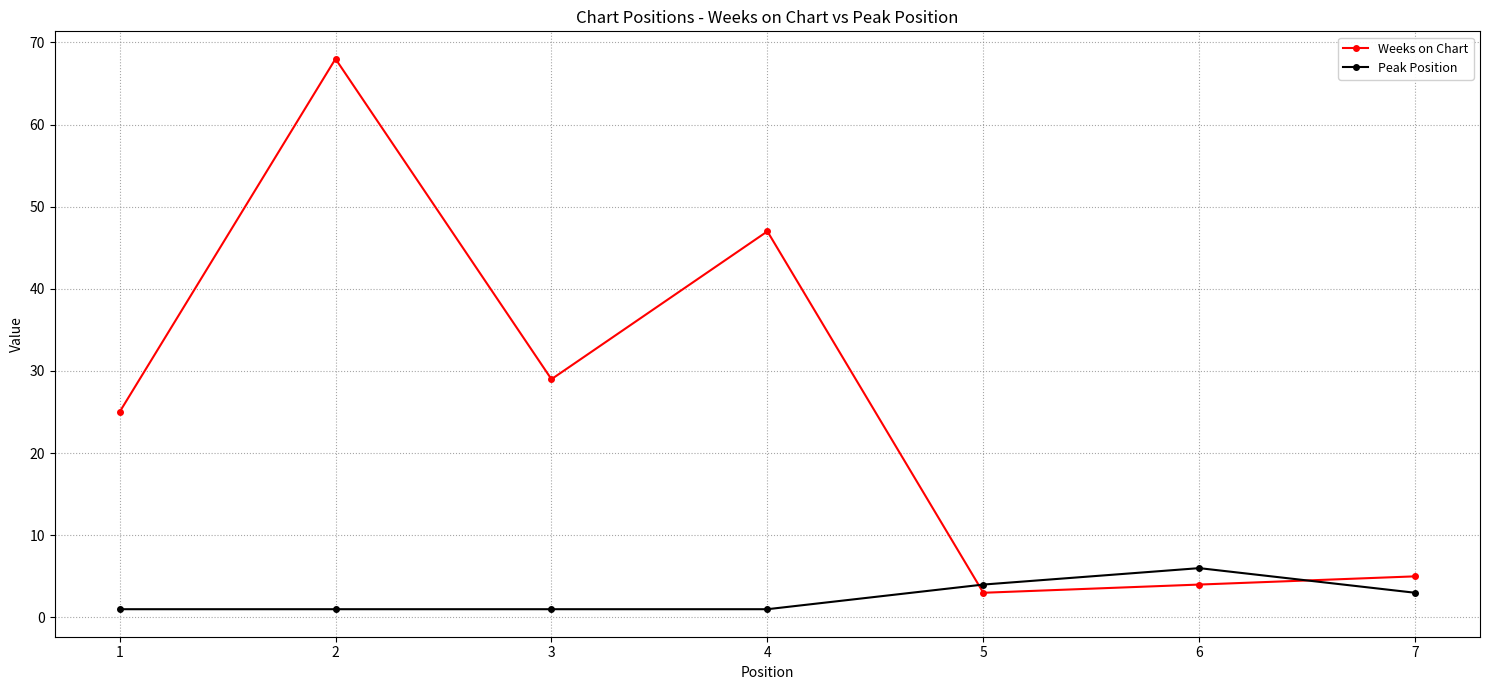

The Peak Position series shows 4 at 5. True or false?

True